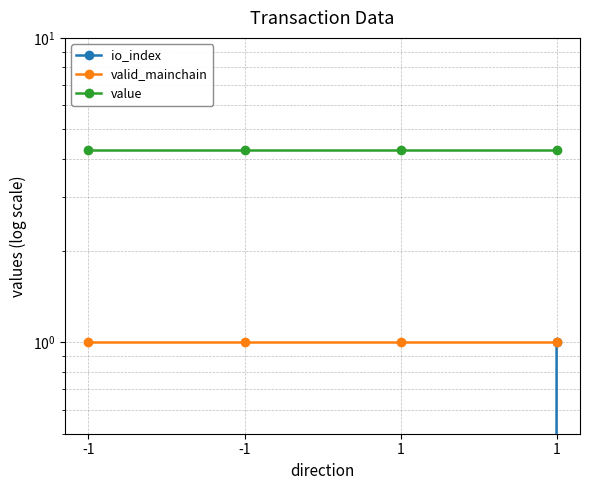

Between -1 and 1, which series saw the biggest shift?

io_index